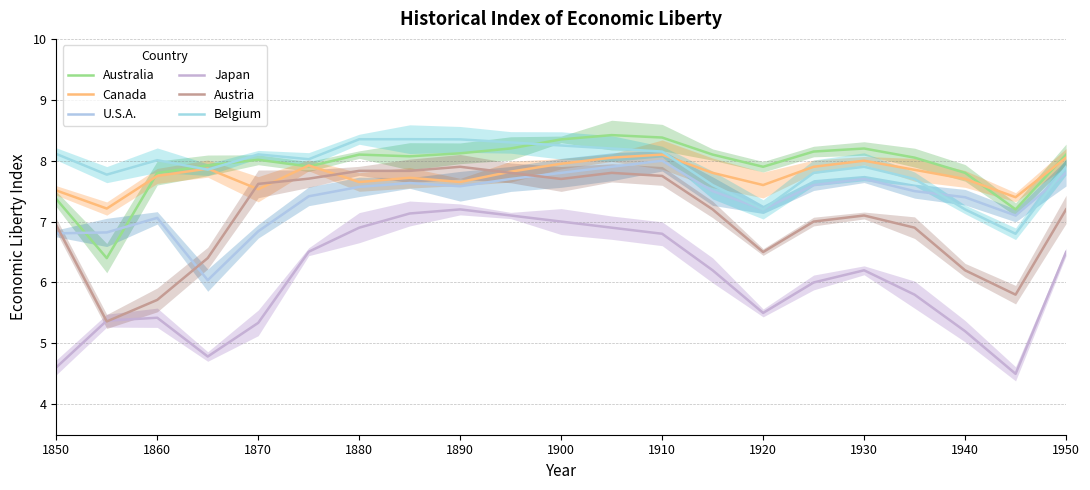

How many lines are shown in the chart?

6